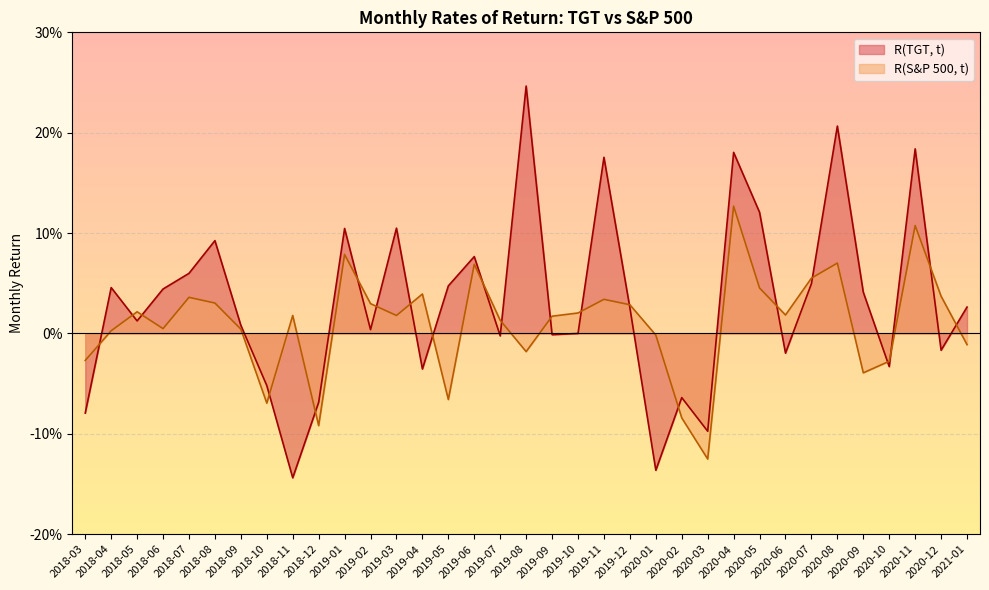

Rank the series by their average value, from highest to lowest.

R(TGT, t), R(S&P 500, t)